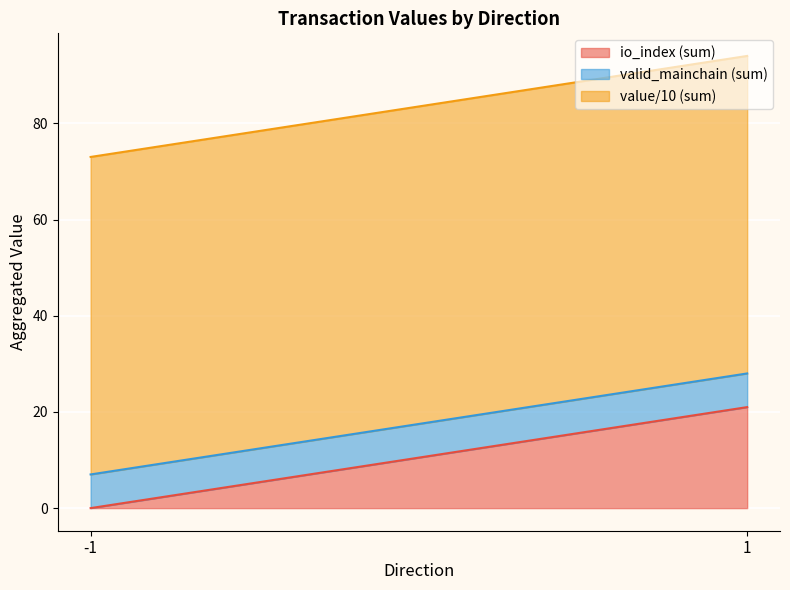

Reading left to right, list the values for the io_index (sum) series.

0.0	21.0